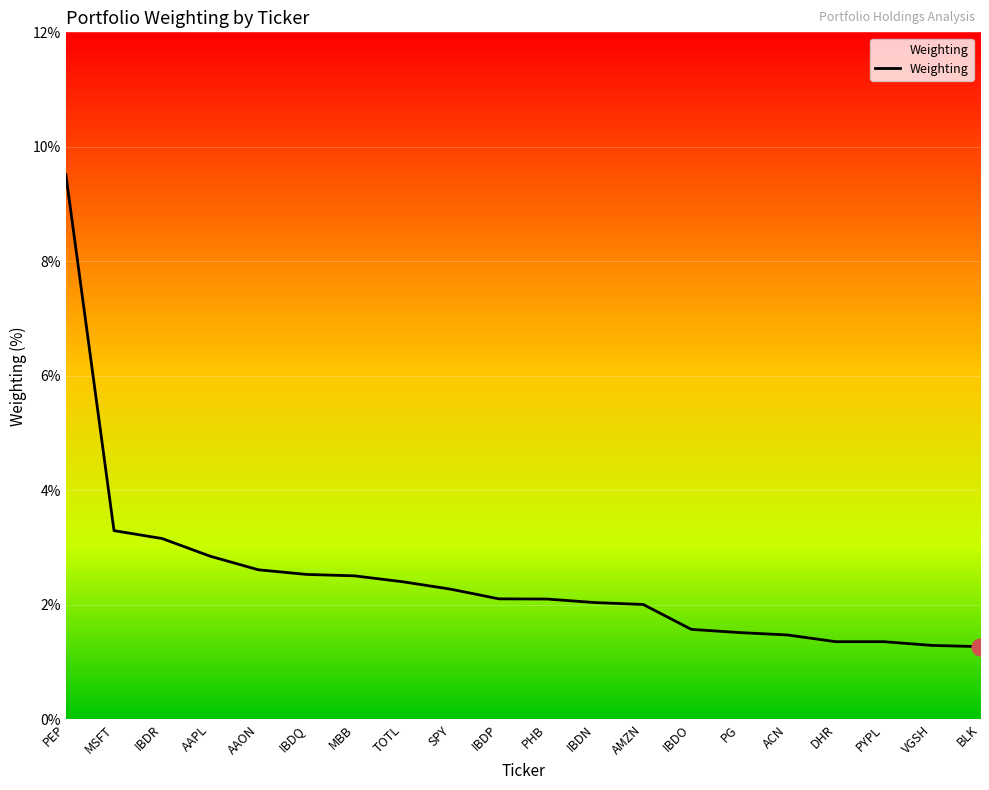

What is the ratio of the value at PG to the value at AAON?

0.6